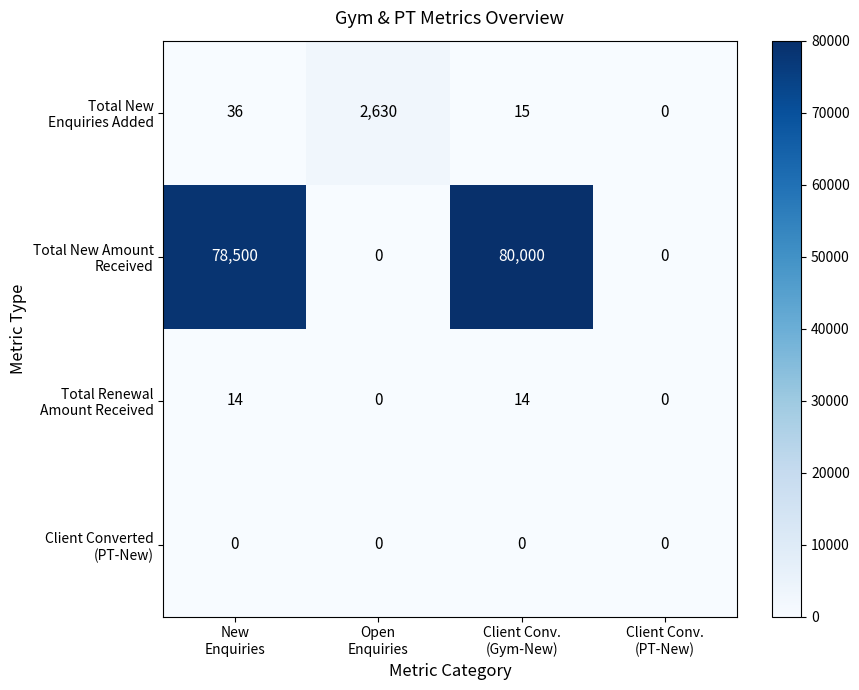

Count the number of categories in the chart.

4